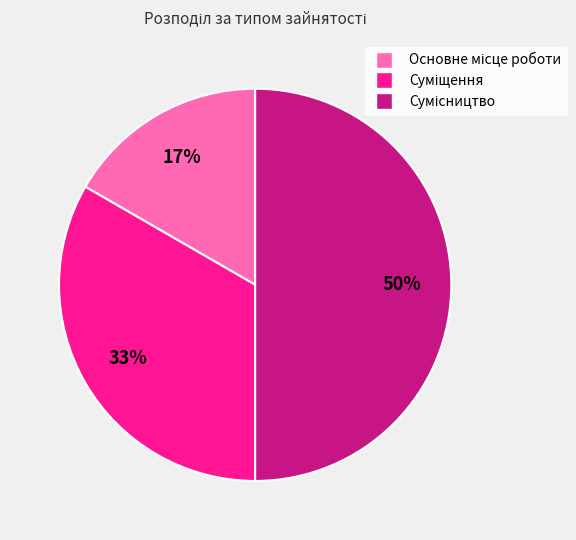

To the nearest percent, what is the difference between the largest and smallest slice percentages?

33%